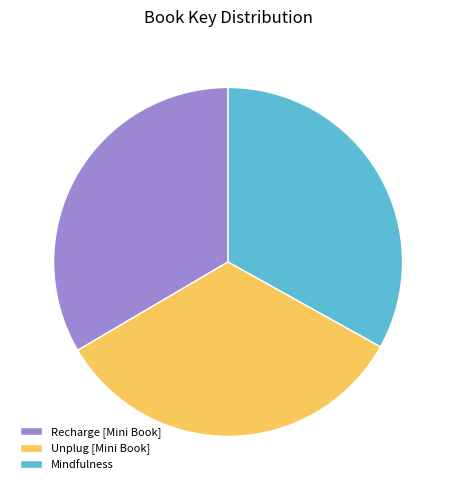

Approximately how many times larger is the value at Unplug [Mini Book] compared to Mindfulness?

1.0